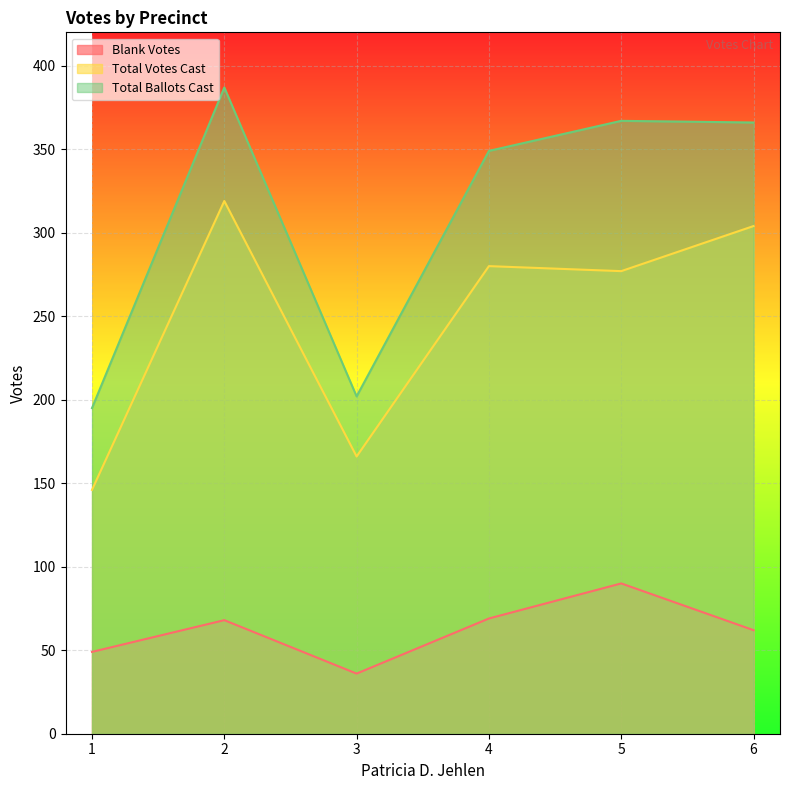

Rank the series at 2 from lowest to highest value.

Blank Votes, Total Votes Cast, Total Ballots Cast